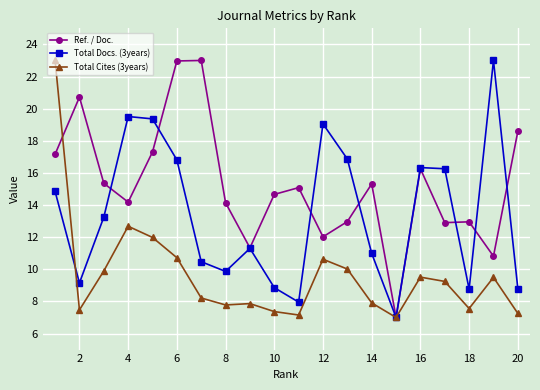

At how many categories does at least one series exceed 22?

4